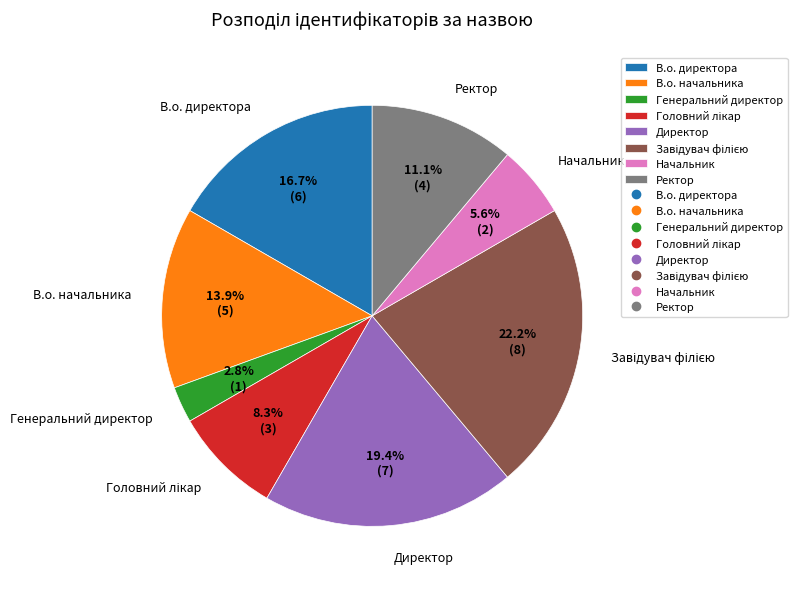

To the nearest percent, what percentage of the pie is В.о. начальника?

14%